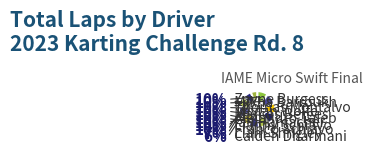

What is the largest slice in the pie chart?

Zayne Burgess